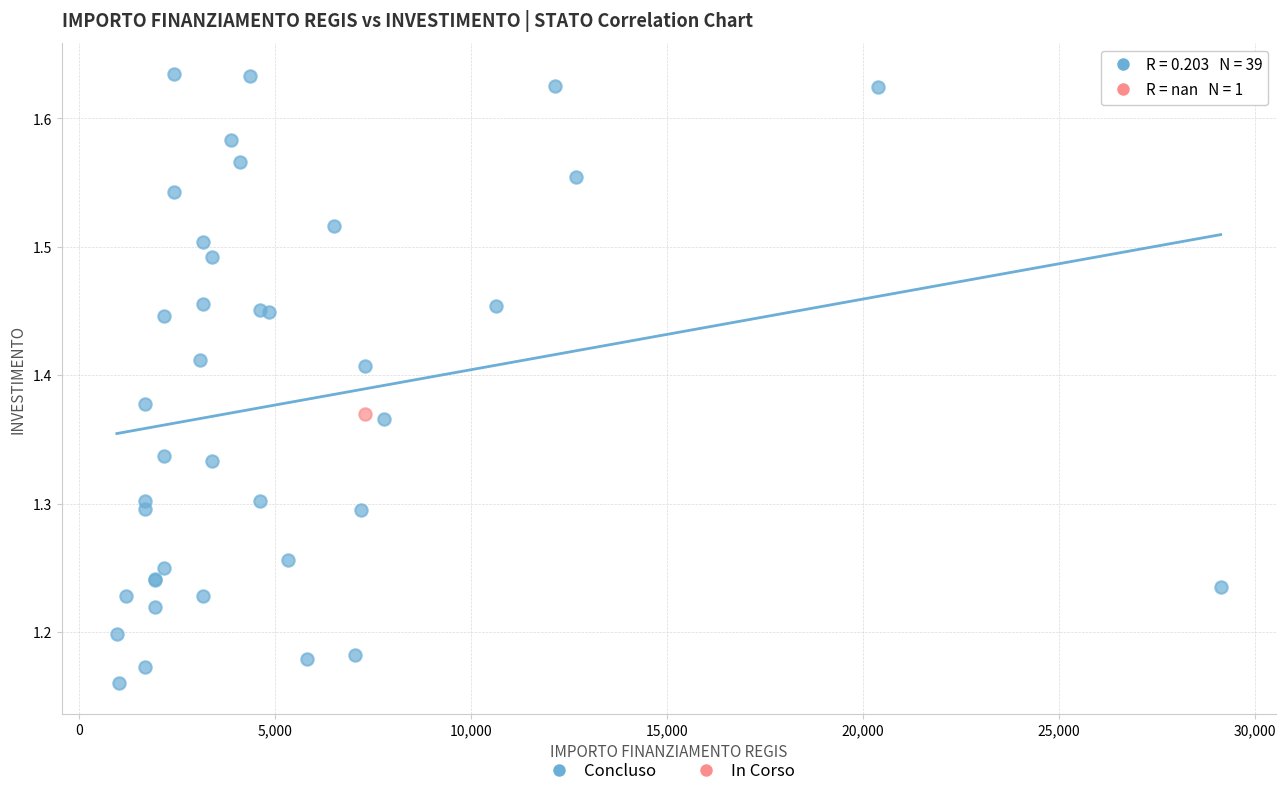

What are all the series names shown in the legend?

Concluso, In Corso